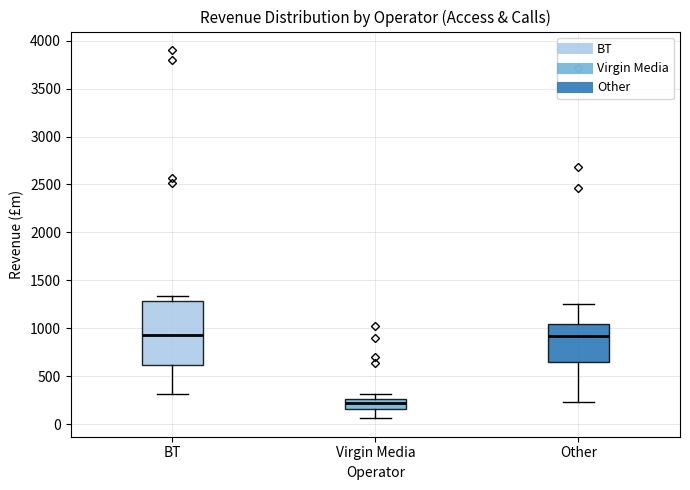

Reading left to right, transcribe this box plot: for each box, give where its median line is, the range the box spans, and where its two whiskers end, as read against the y-axis. The values are not printed on the chart, so give them approximately, as read against the axis.

BT: median 950, box 600 to 1300, whiskers 300 to 1350
Virgin Media: median 200, box 150 to 250, whiskers 50 to 300
Other: median 900, box 650 to 1050, whiskers 250 to 1250